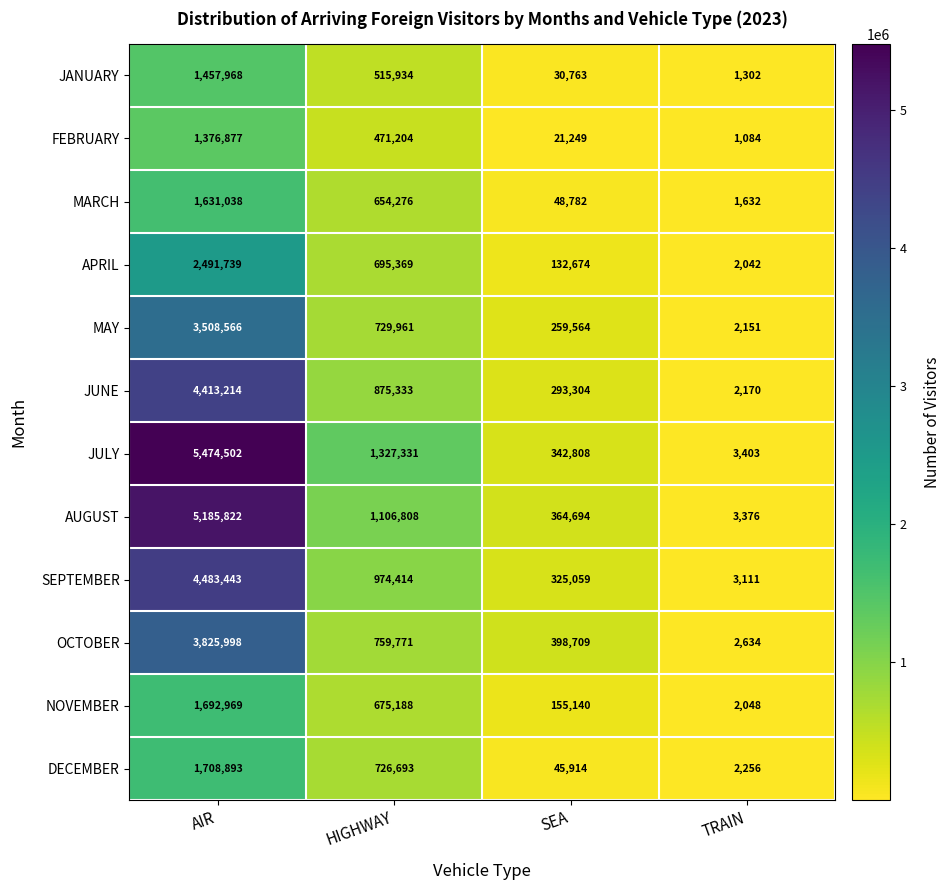

Which series has the largest total across all categories?

JULY